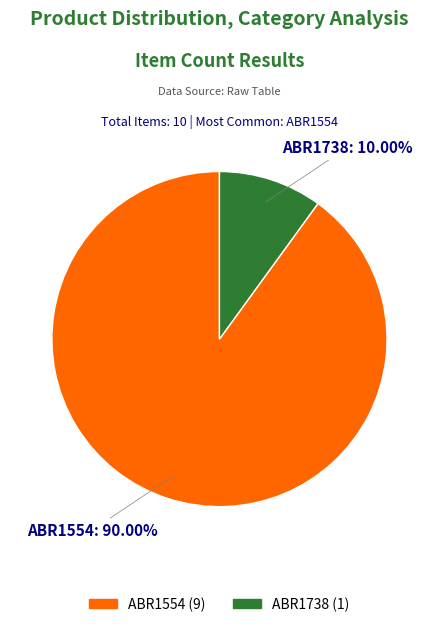

Which slice is the smallest?

ABR1738